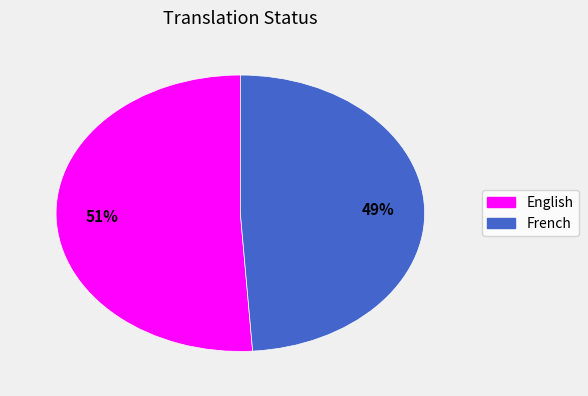

The French slice represents 49% of the pie. True or false?

True